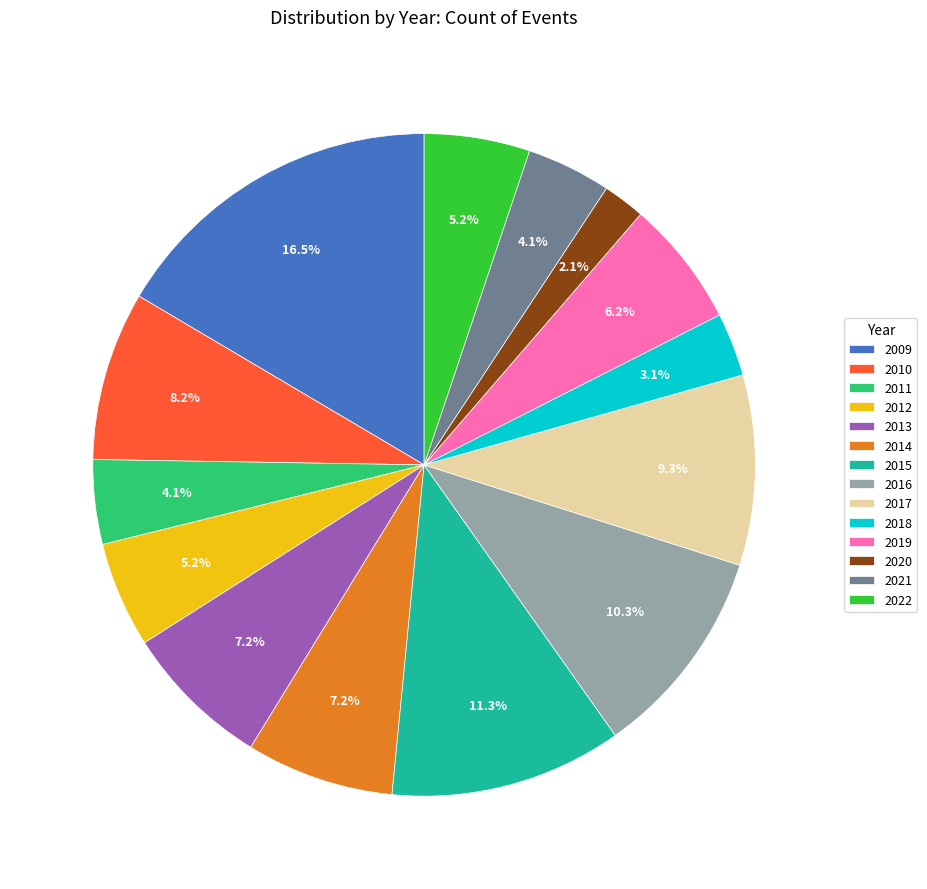

To the nearest percent, what is the difference between the 2010 and 2022 slice percentages?

3%